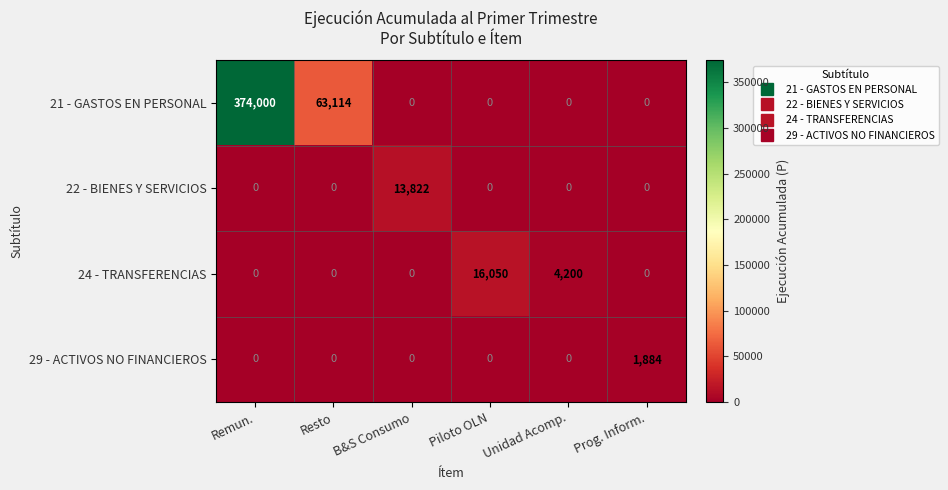

Reading left to right, list all the values displayed in this chart.

21 - GASTOS EN PERSONAL: 374000	63114	0	0	0	0
22 - BIENES Y SERVICIOS: 0	0	13822	0	0	0
24 - TRANSFERENCIAS: 0	0	0	16050	4200	0
29 - ACTIVOS NO FINANCIEROS: 0	0	0	0	0	1884